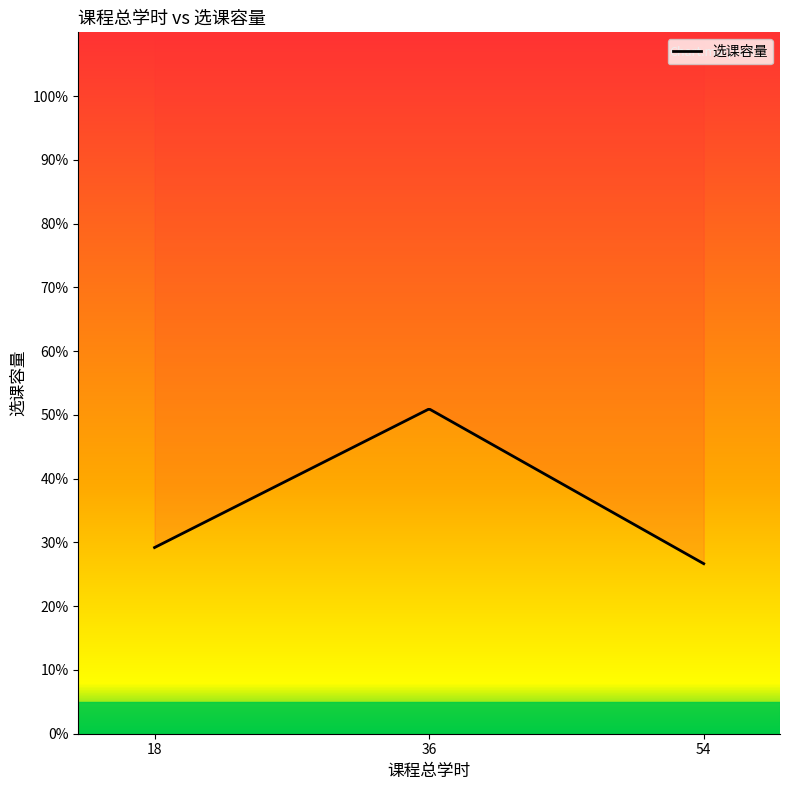

How many lines are shown in the chart?

1